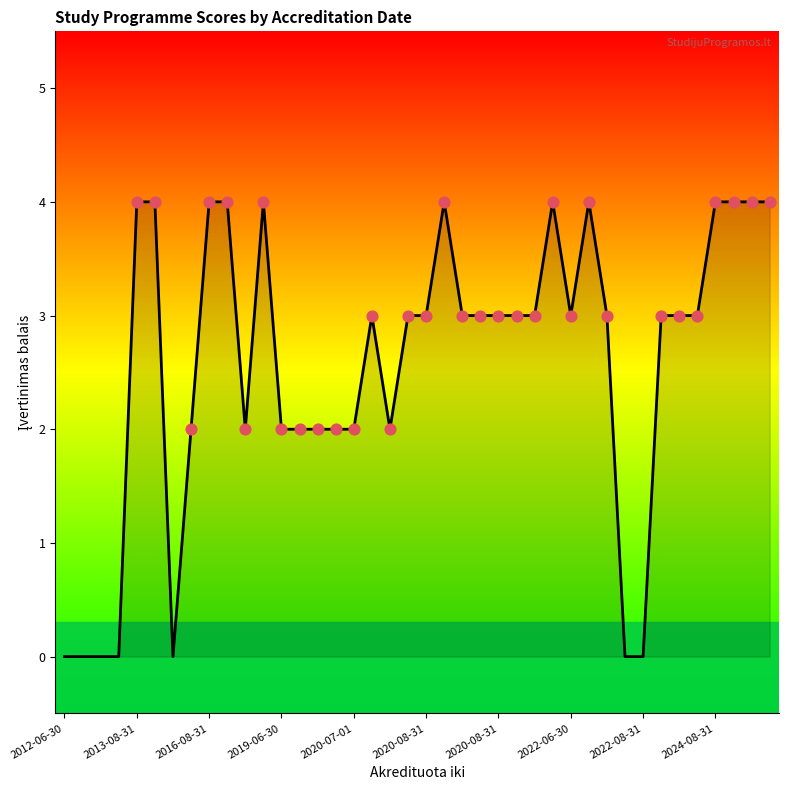

What is the difference between the maximum and minimum values?

4